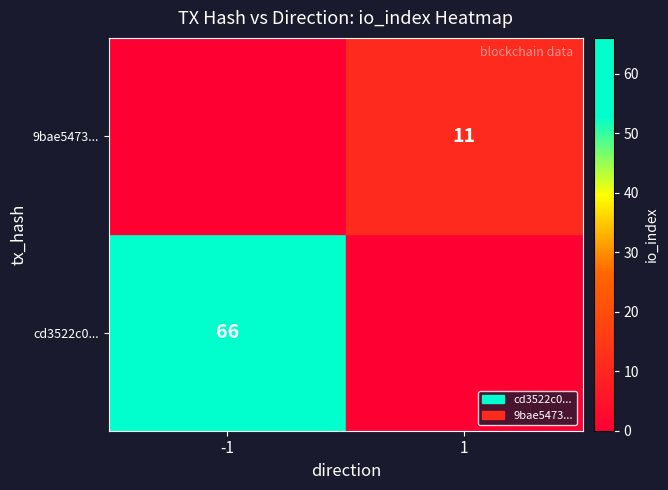

True or false: cd3522c0... has a value of 66 at -1.

True